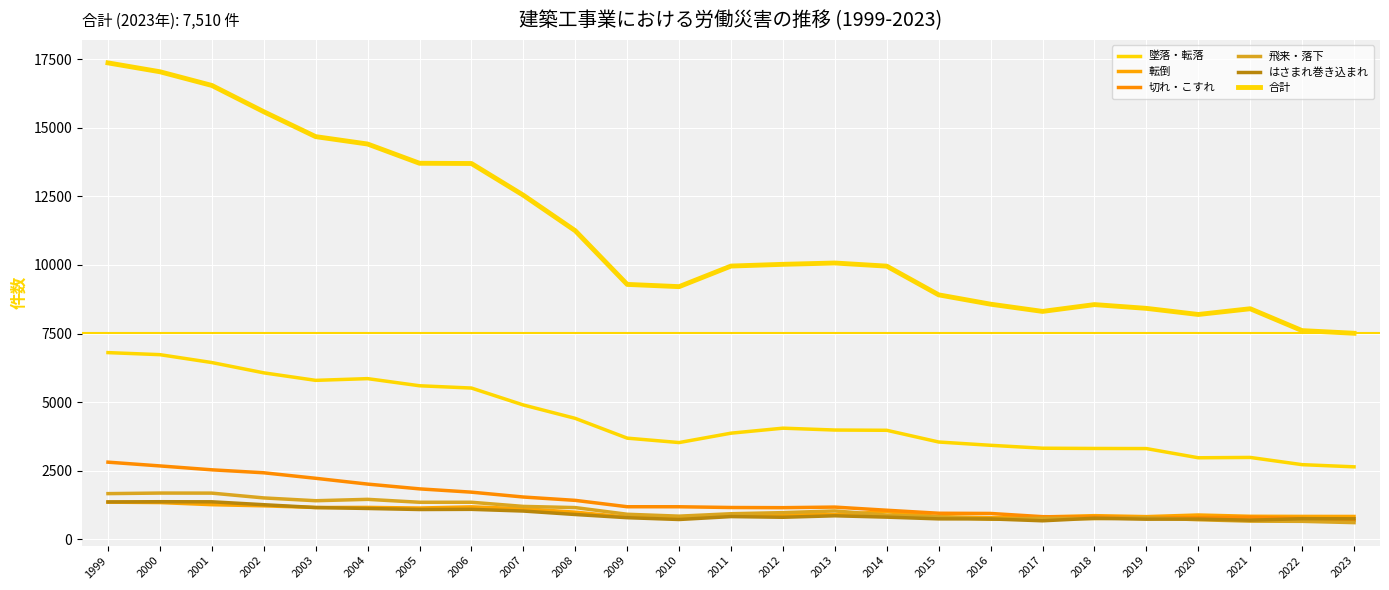

In 飛来・落下, how many points are lower than both neighbors (excluding endpoints)?

4